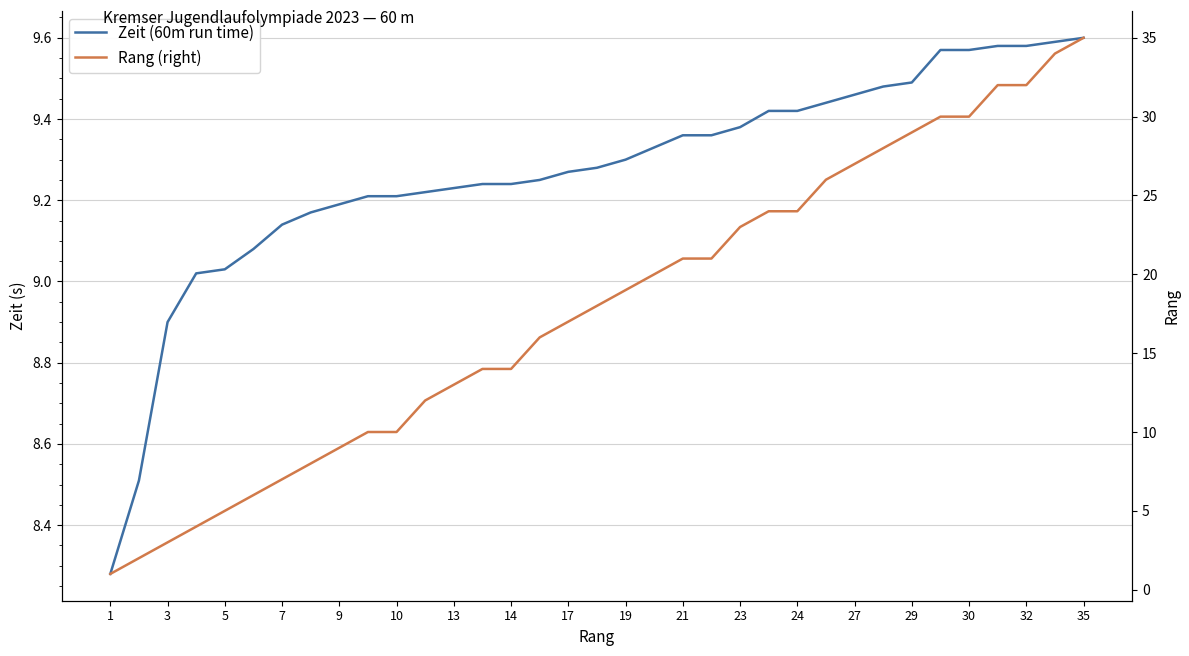

How many lines are shown in the chart?

2